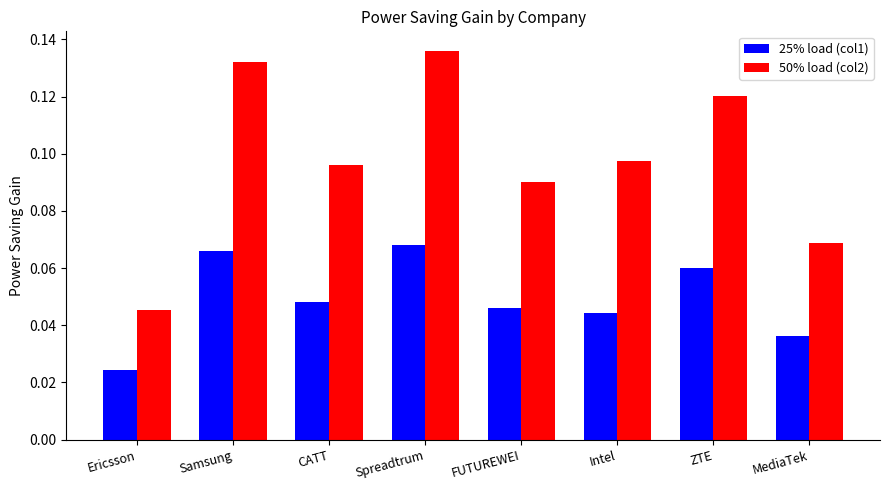

The 25% load (col1) series shows 0.0 at Samsung. True or false?

False